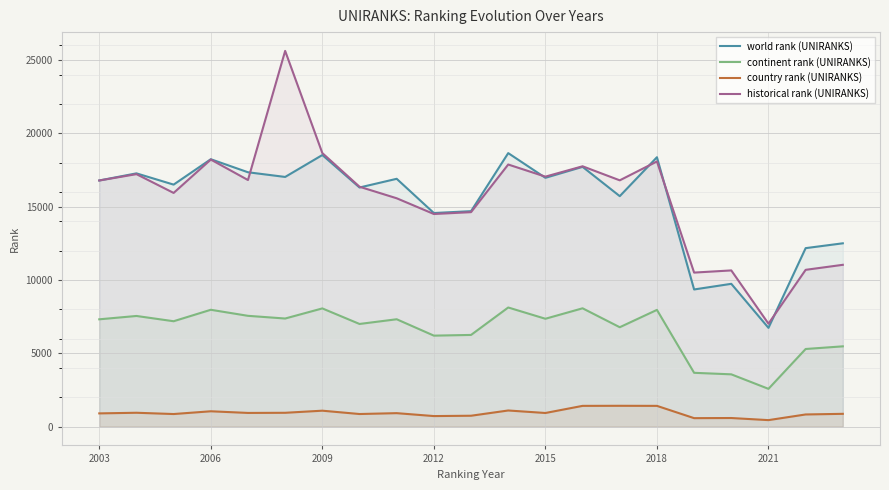

True or false: continent rank (UNIRANKS) and country rank (UNIRANKS) intersect in this chart.

False